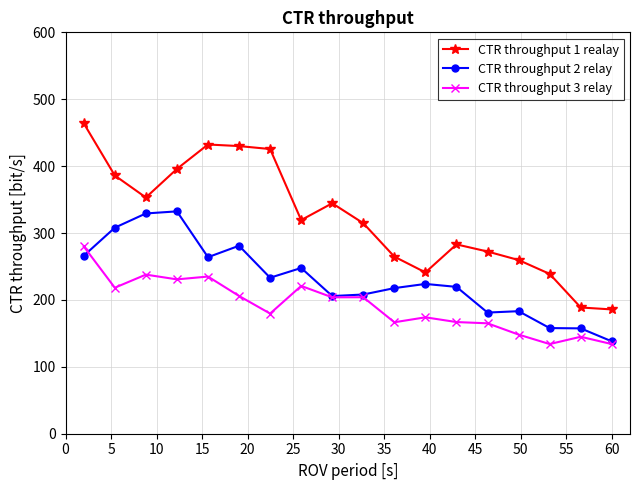

What is the maximum value for CTR throughput 1 realay?

464.0